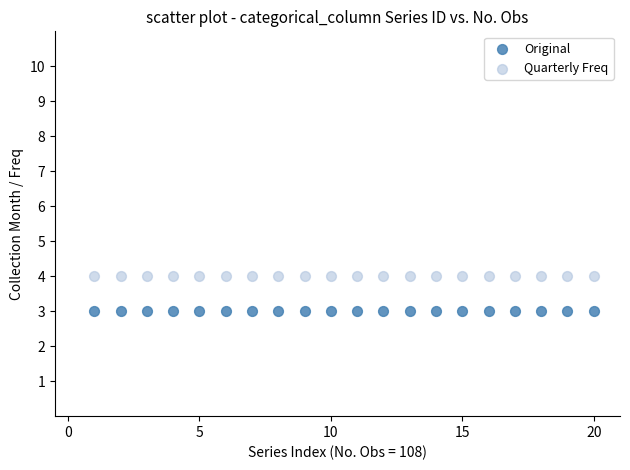

Which series reaches the maximum Y coordinate?

Quarterly Freq